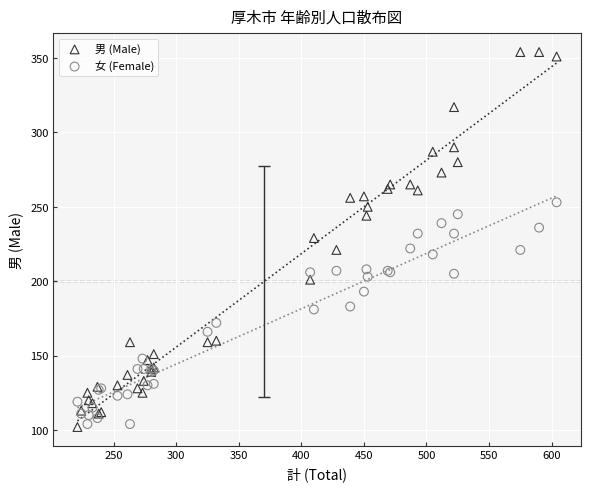

What are all the series names shown in the legend?

男 (Male), 女 (Female)